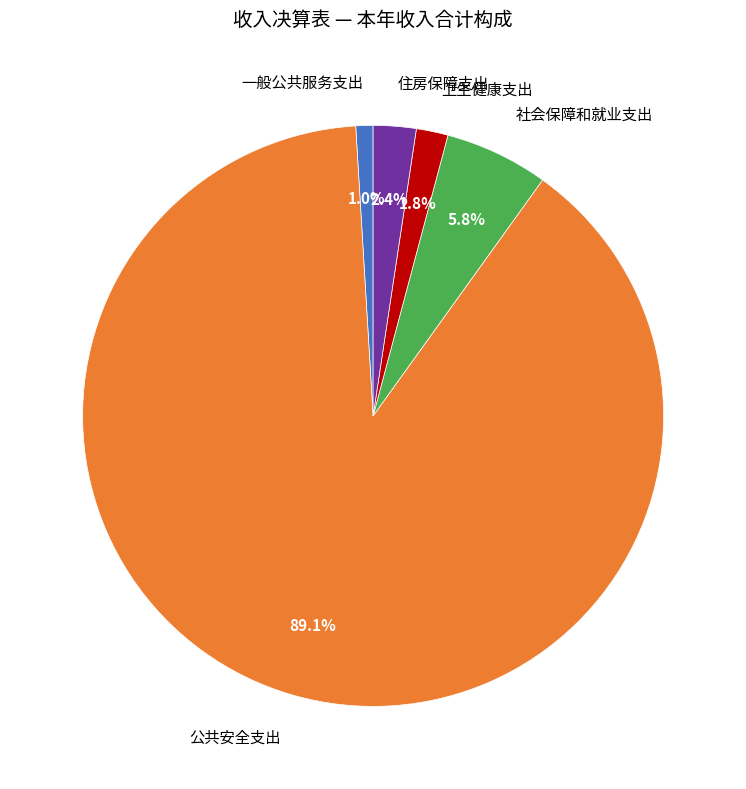

Is it true that 公共安全支出 is 75% of the pie?

False